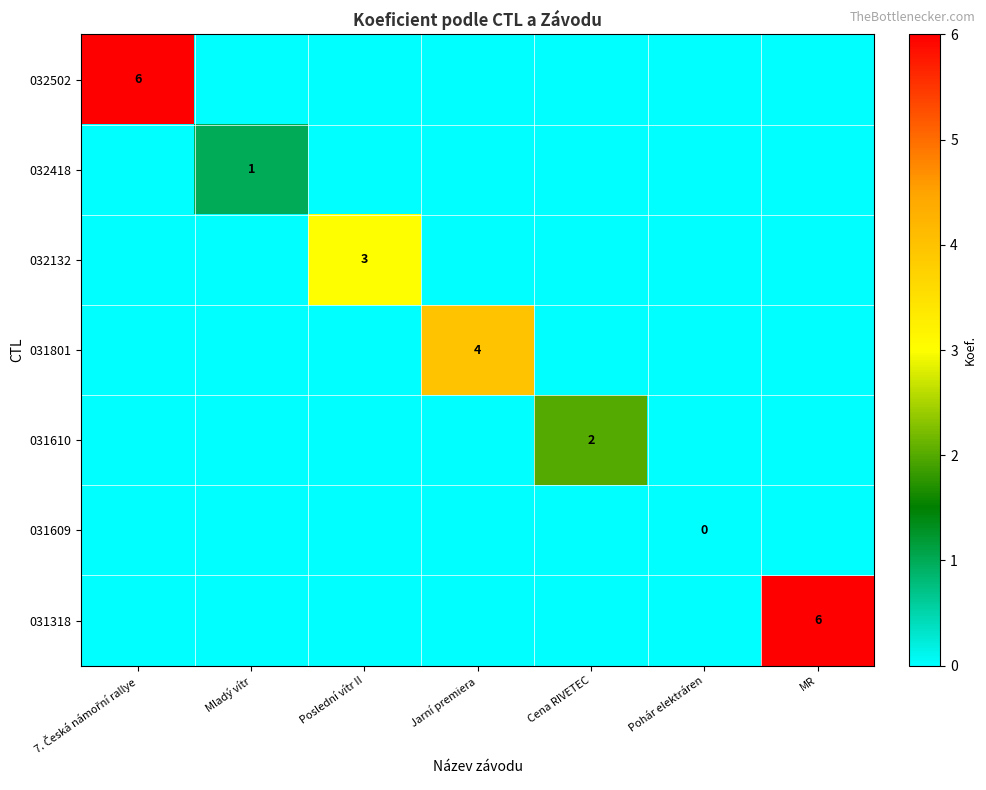

True or false: 031801 has a value of 7 at Jarní premiera.

False